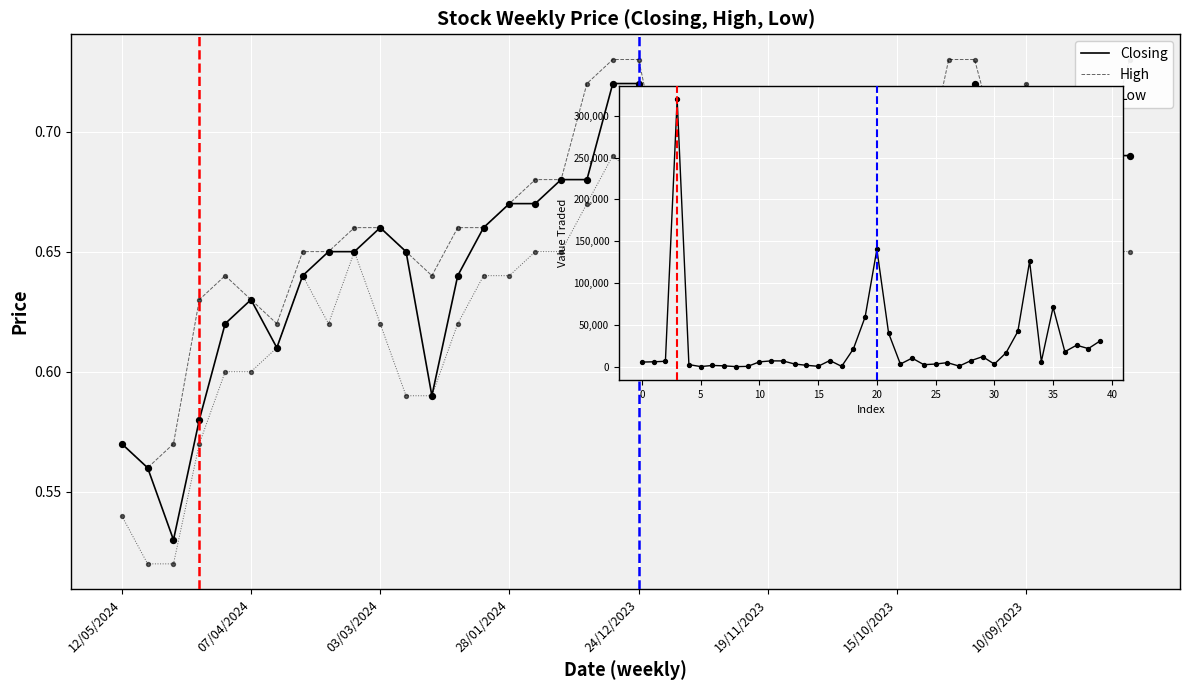

What is the total value across all series at 35?

71044.1